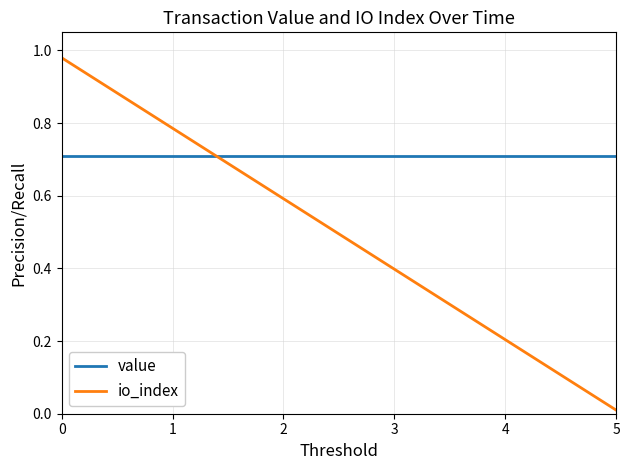

Which series has the largest total across all categories?

value